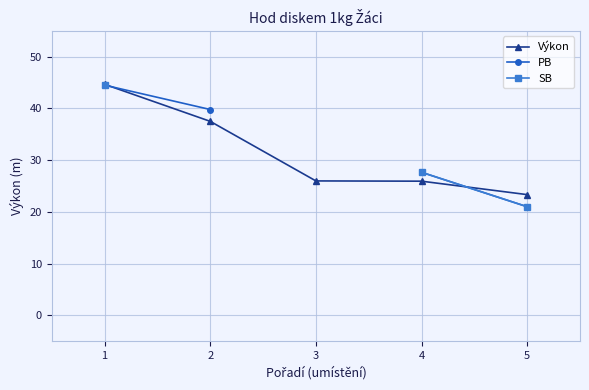

What is the difference between the second highest and minimum values in the Výkon series?

14.2